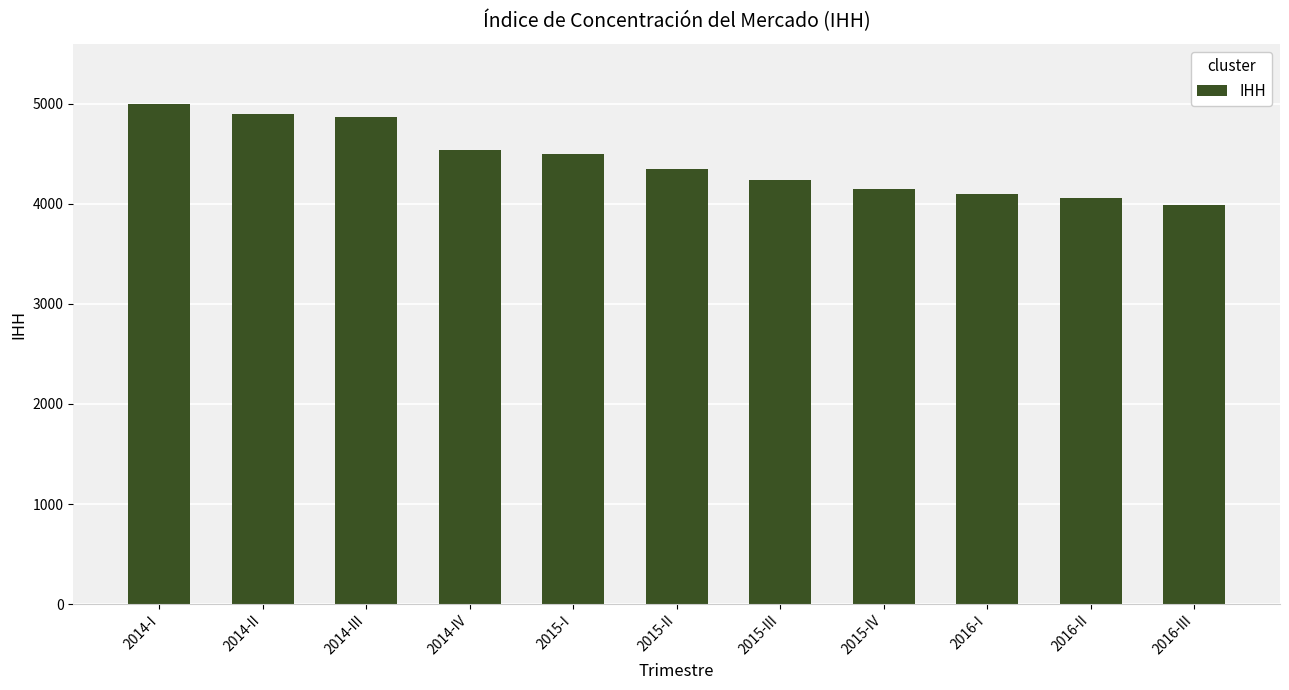

How many bars are there in total?

11